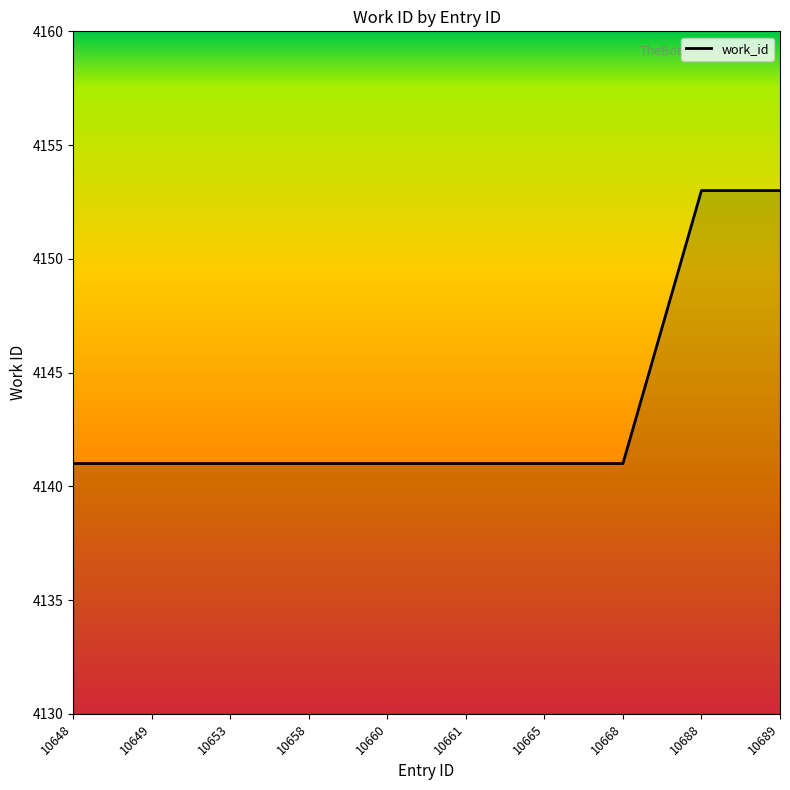

What is the difference between the maximum and minimum values?

12